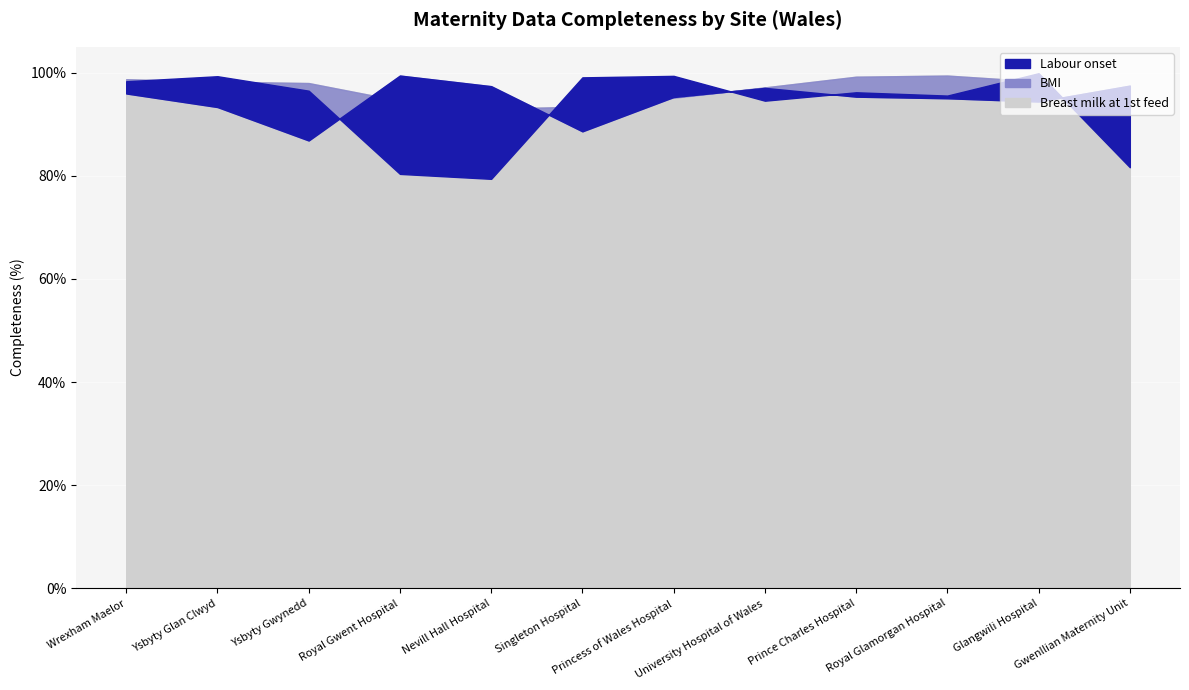

At which label does BMI reach its minimum?

Ysbyty Gwynedd